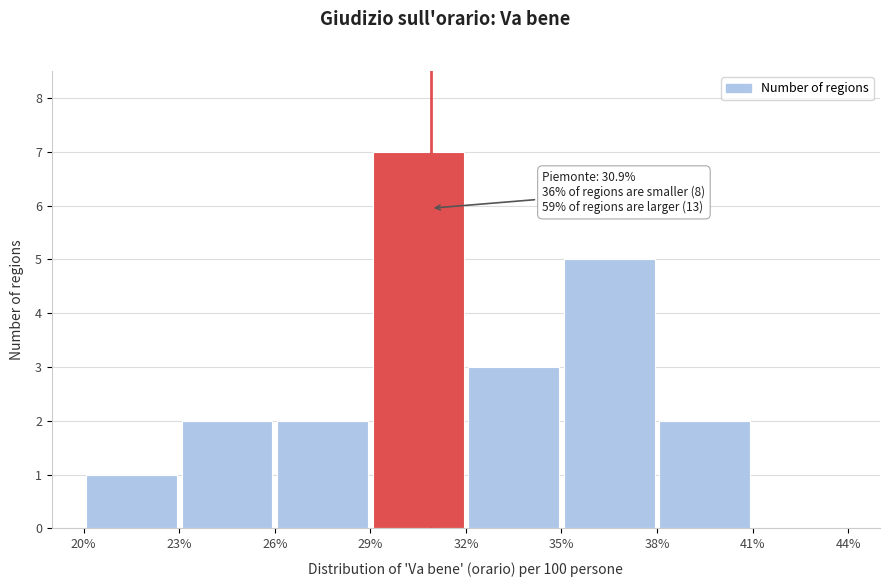

Which range on the x-axis has the tallest bar?

29% to 32%